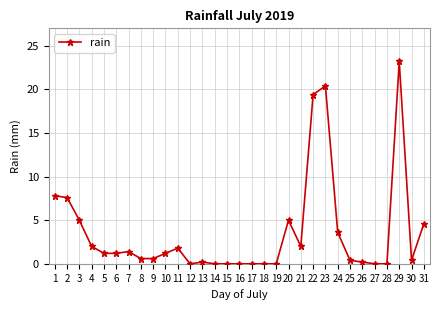

Reading left to right, what are all the values shown in this chart?

7.8	7.6	5.0	2.0	1.2	1.2	1.4	0.6	0.6	1.2	1.8	0.0	0.2	0.0	0.0	0.0	0.0	0.0	0.0	5.0	2.0	19.4	20.4	3.6	0.4	0.2	0.0	0.0	23.2	0.4	4.6